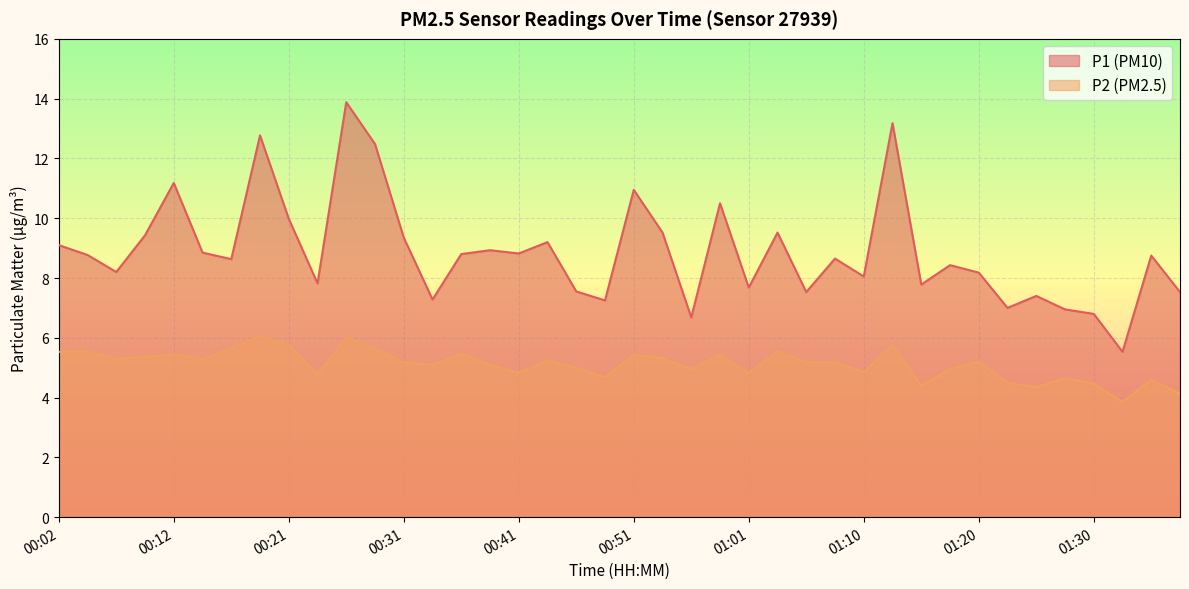

What is the difference between the P1 values at 00:02 and 00:07?

0.9